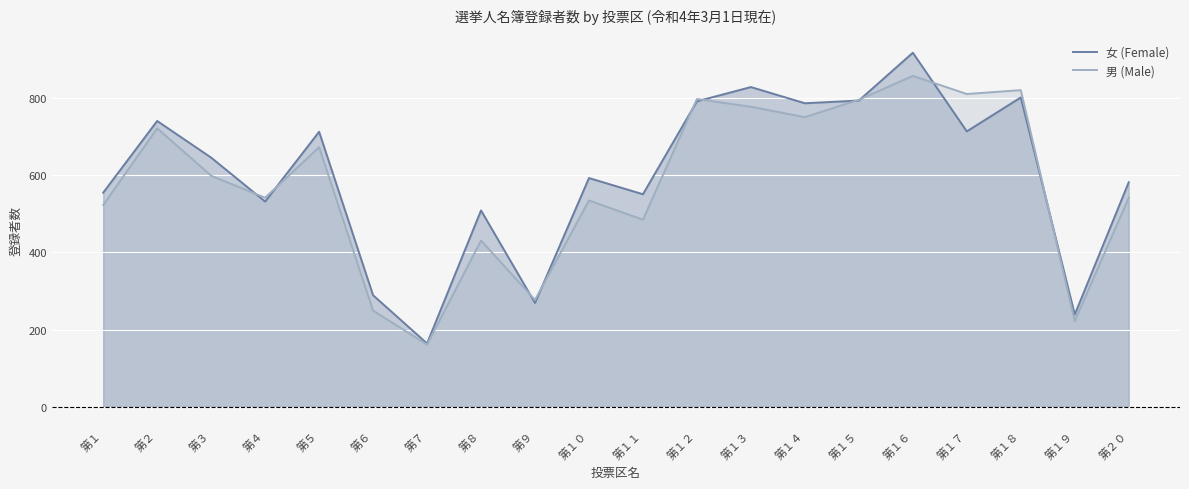

What is the total value across all series at 第２?

1463